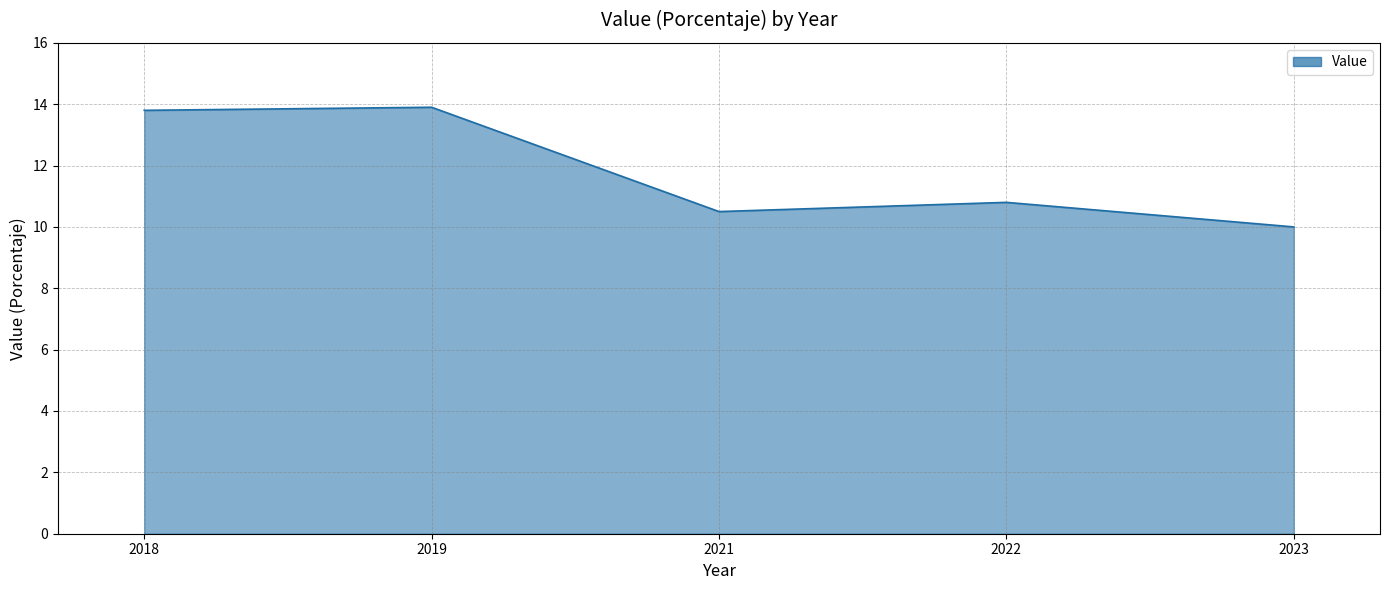

Which category has the lowest value across all series?

2023